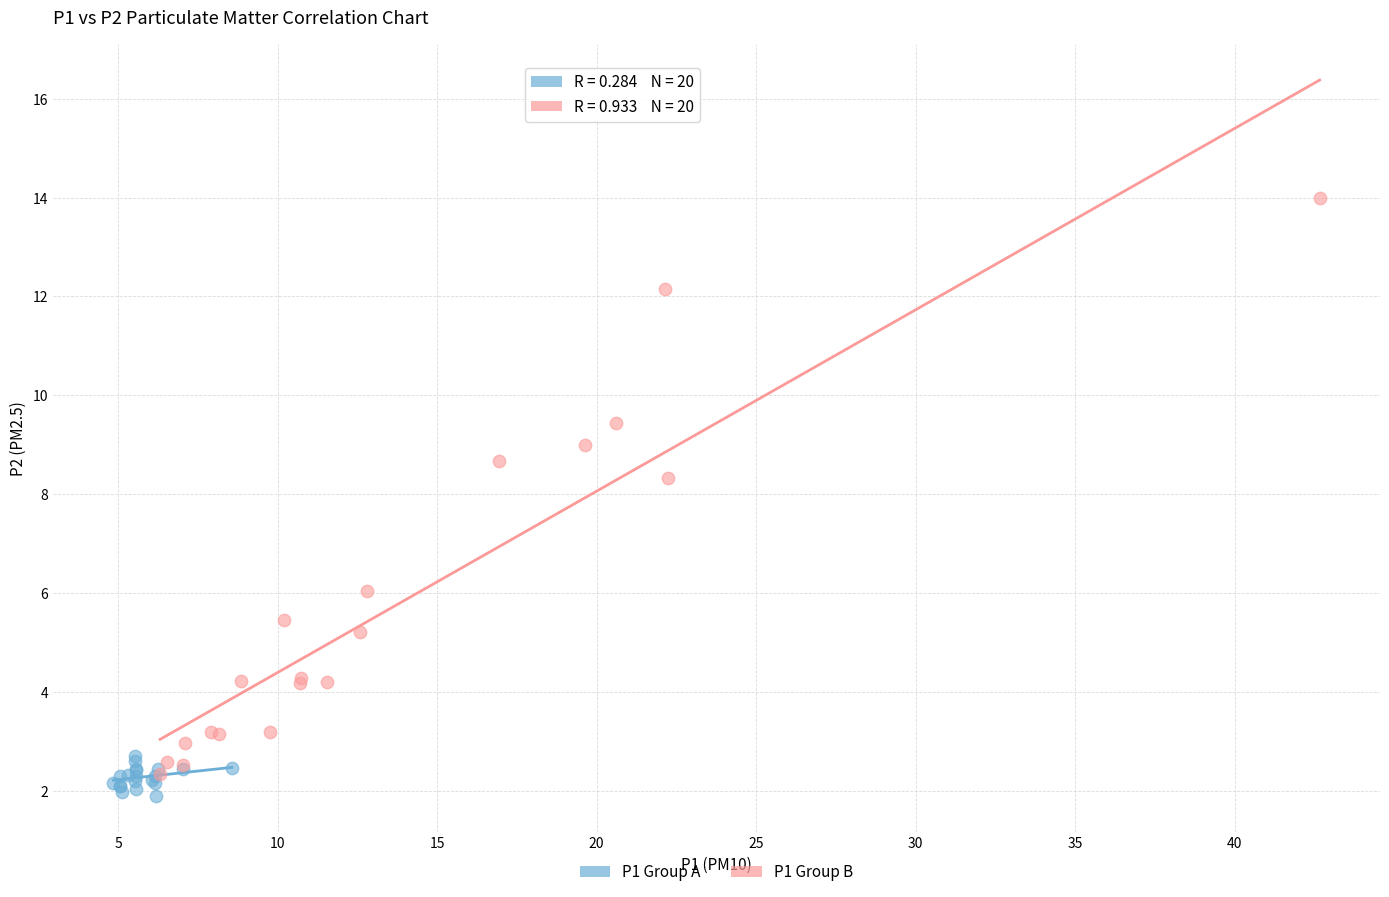

Which series contains the highest Y value?

P1 Group B